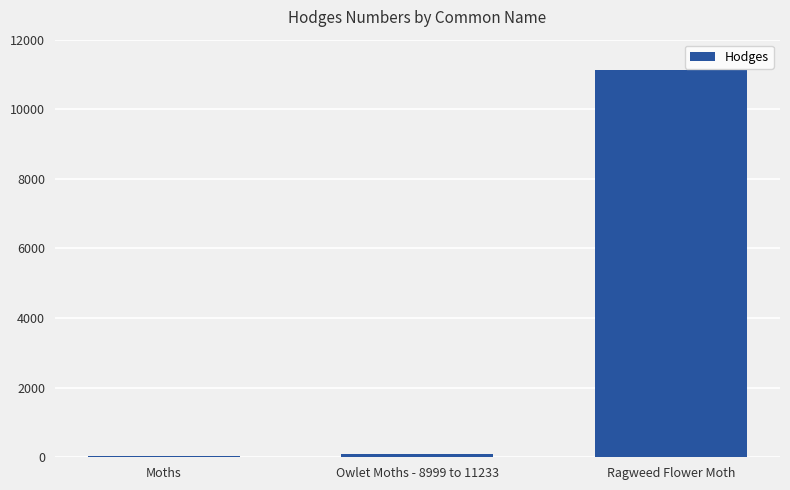

What is the difference between the values at Moths and Ragweed Flower Moth?

11106.0